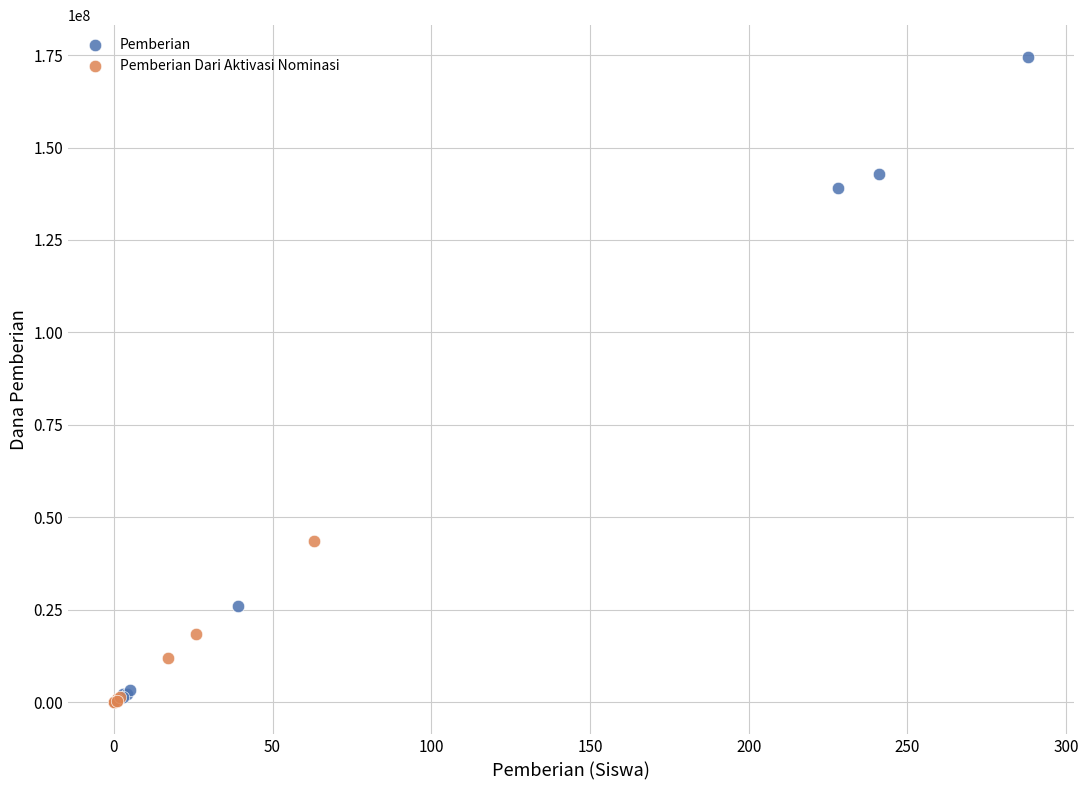

Which series contains the highest Y value?

Pemberian